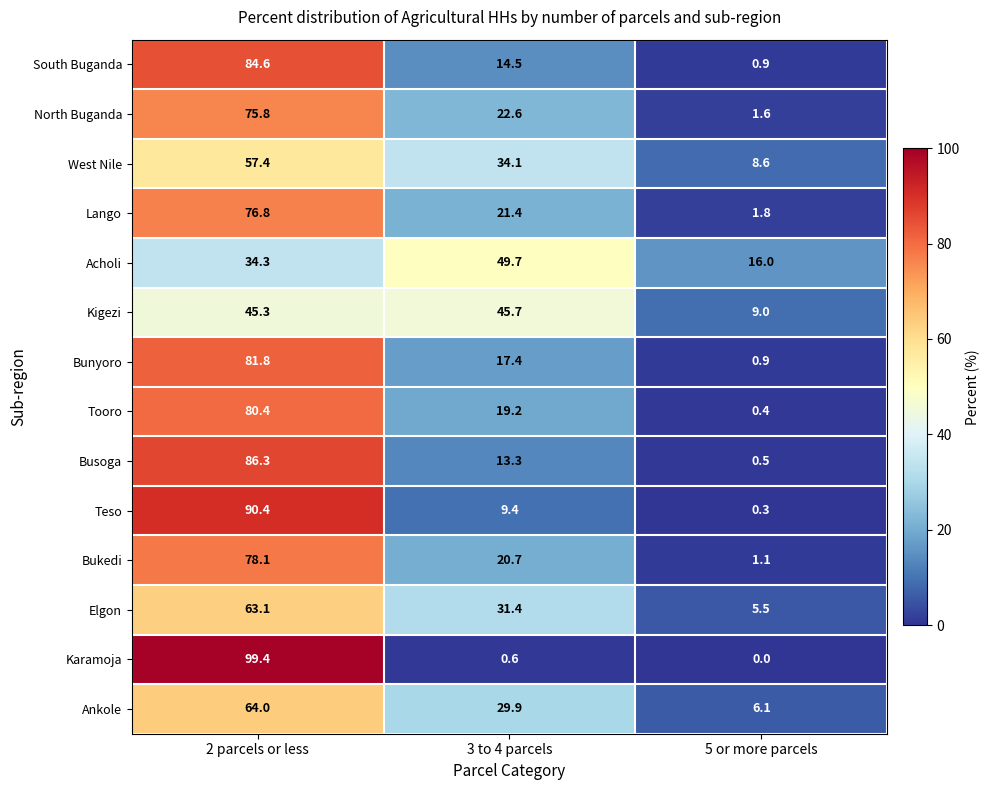

Which series has the largest range (max minus min)?

Karamoja